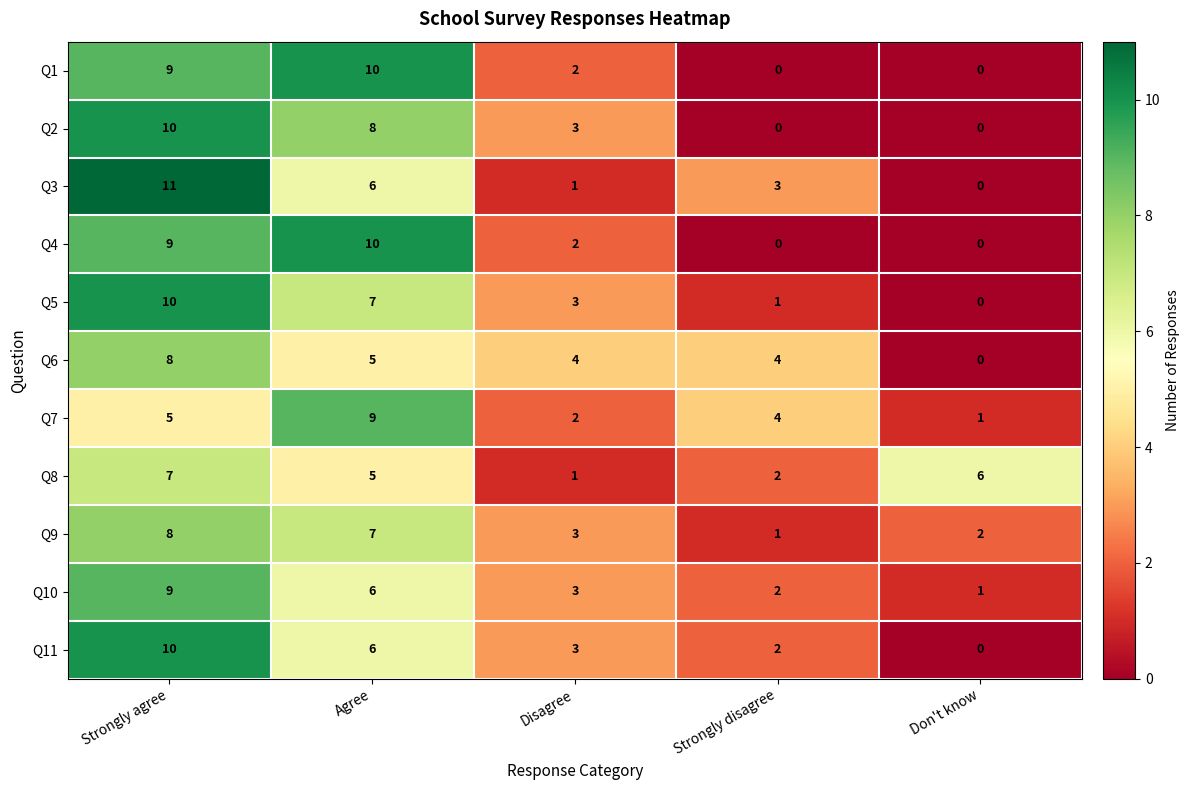

Read the Q4 value at Agree, to the nearest 10.

10